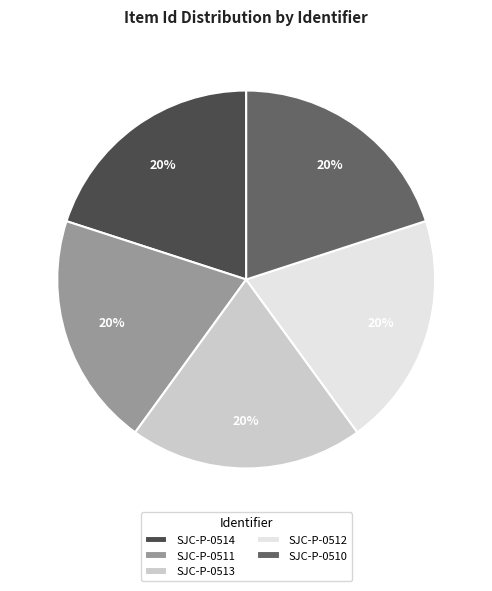

Approximately how many times larger is the value at SJC-P-0513 compared to SJC-P-0511?

1.0